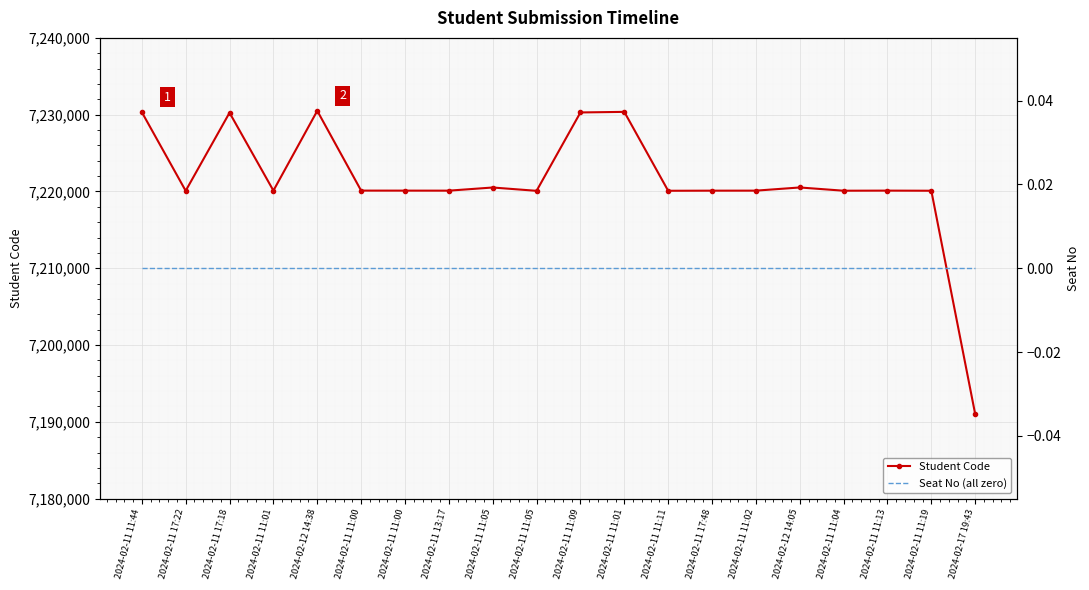

At which label is Student Code closest to 7210759?

2024-02-11 11:05